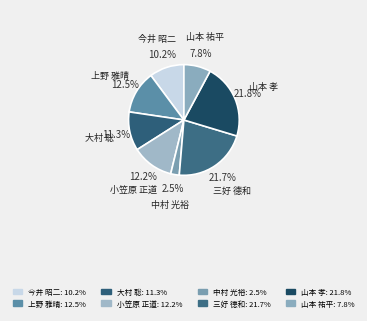

Count the number of slices in the pie.

8